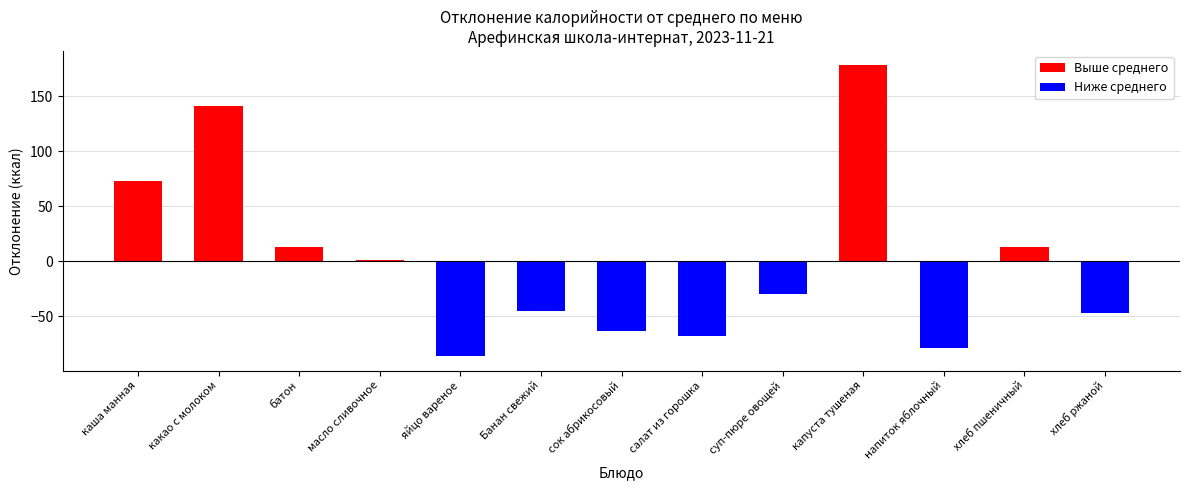

Are the bars grouped side by side (vs. stacked)?

Yes